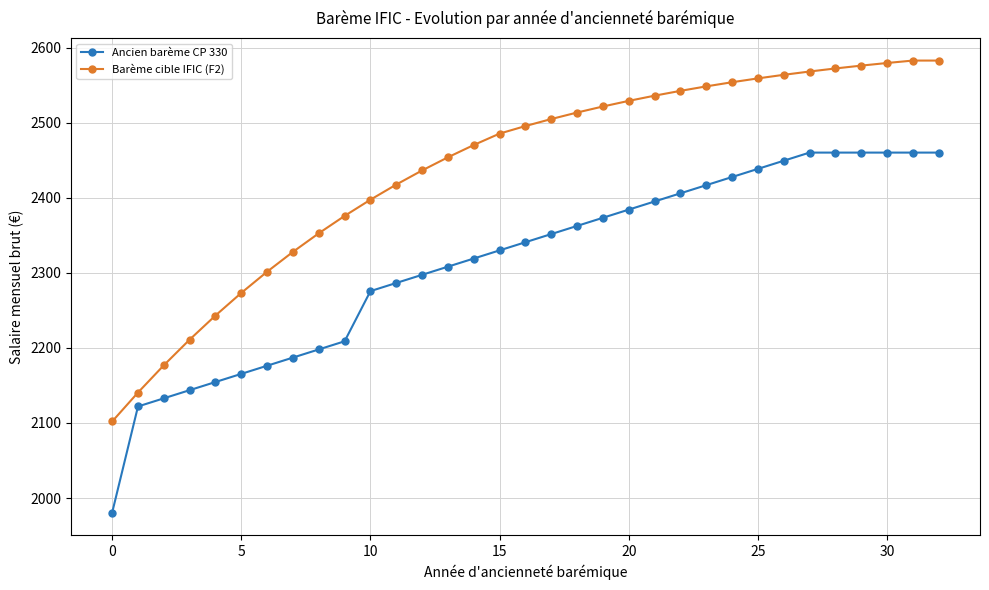

True or false: Barème cible IFIC (F2) and Ancien barème CP 330 cross at least once.

False